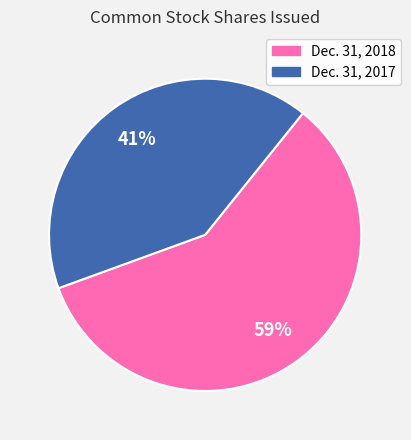

Is the sum of Dec. 31, 2017 and Dec. 31, 2018 greater than half?

Yes